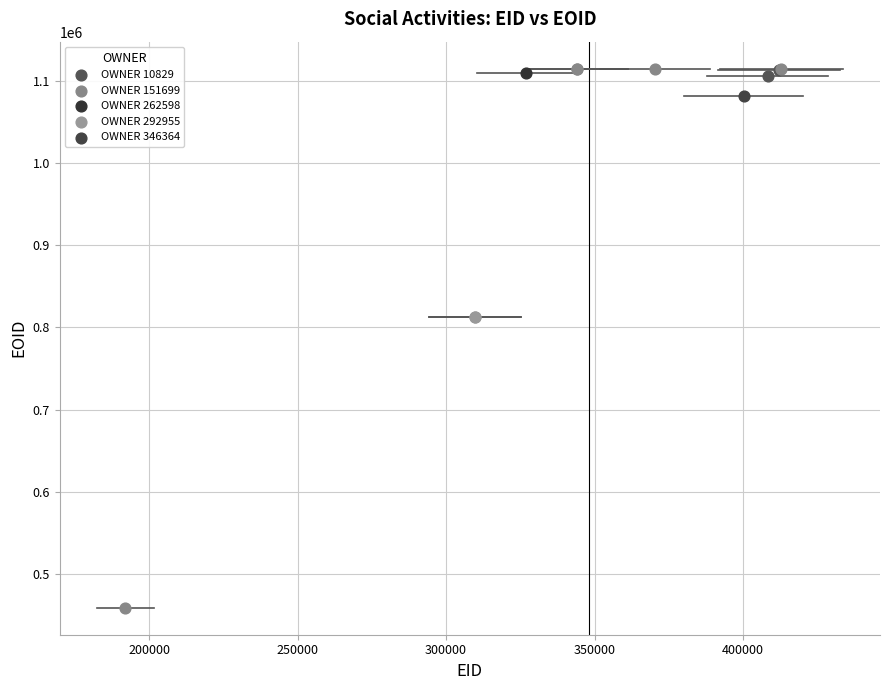

What are all the series names shown in the legend?

OWNER 10829, OWNER 151699, OWNER 262598, OWNER 292955, OWNER 346364